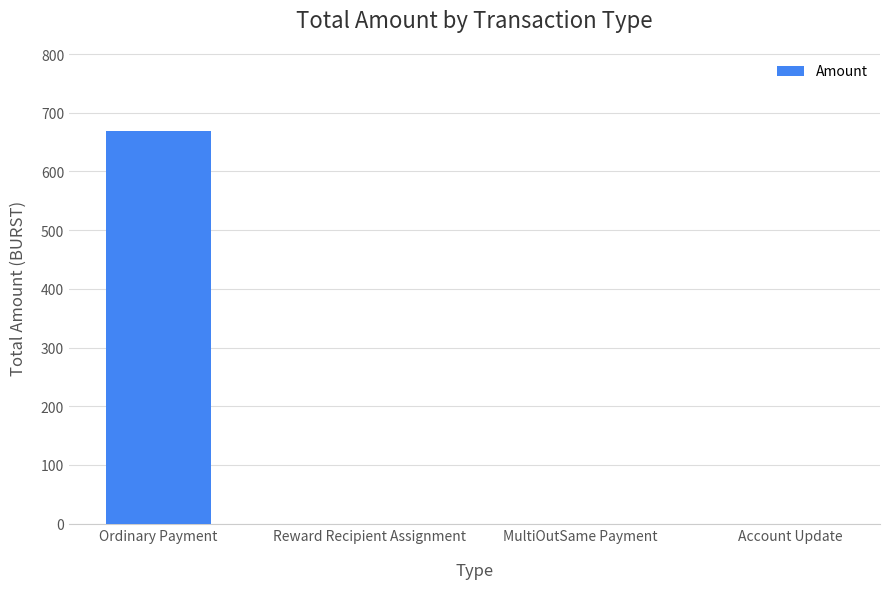

What is the change in value from Ordinary Payment to Reward Recipient Assignment?

-669.5